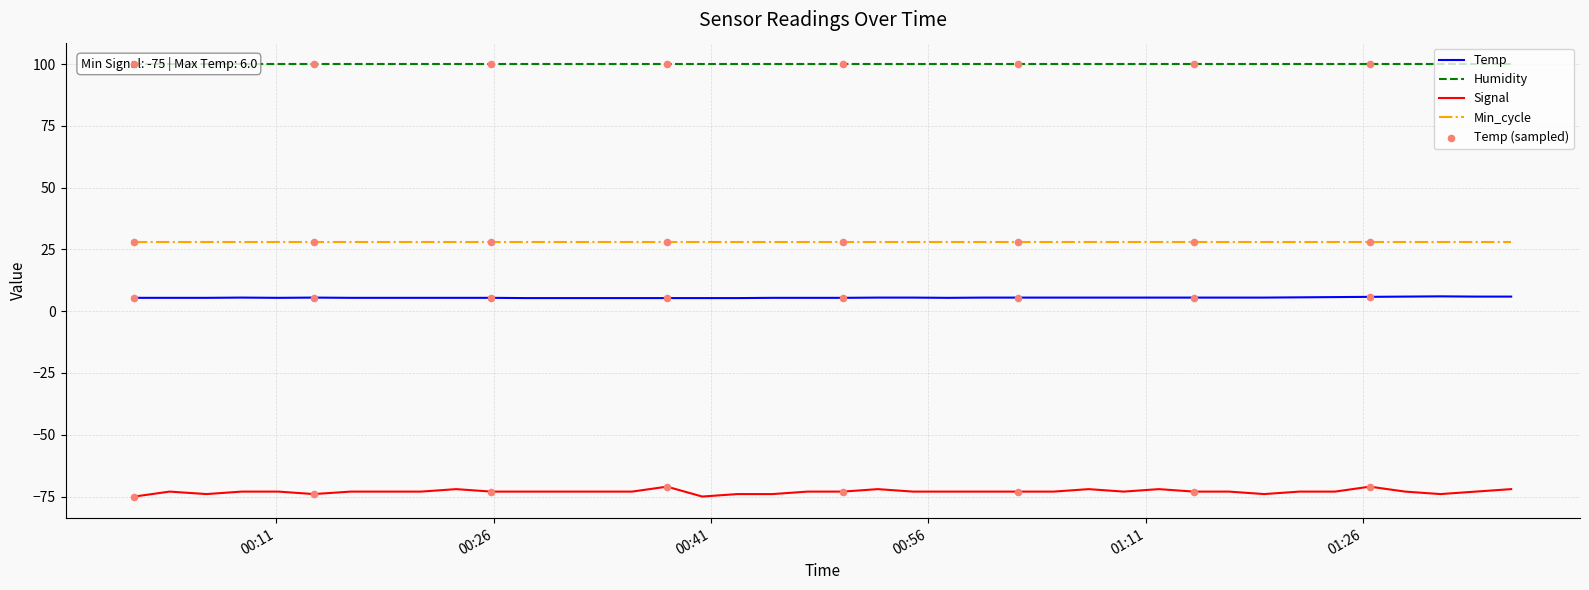

Is the value of Temp at 2022/12/27 00:08:36 greater than the value of Signal at 2022/12/27 00:30:42?

Yes